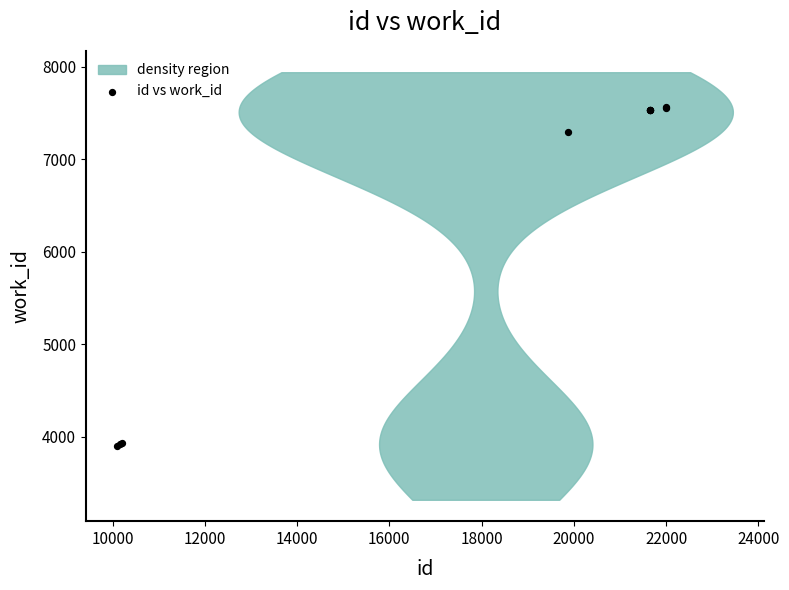

What Y value in the scatter plot is closest to 5732?

7299